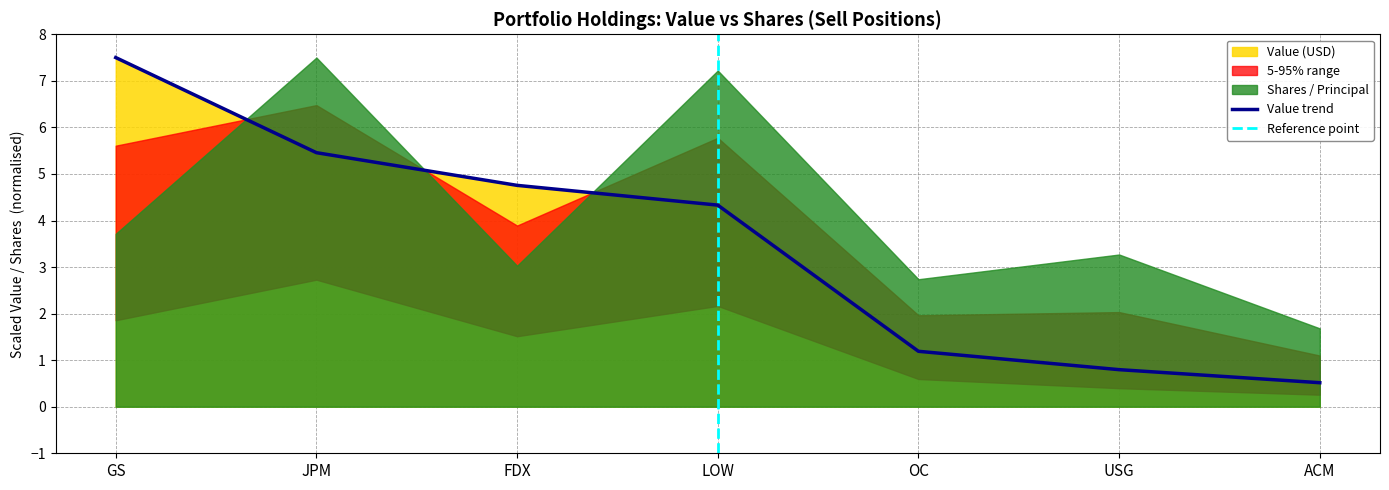

What is the sum of the values at OC and GS?

8.7